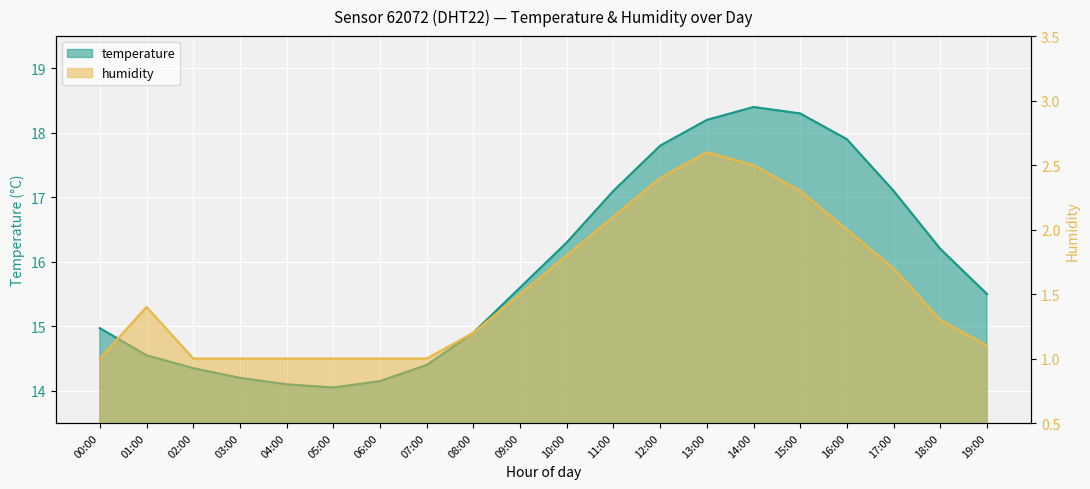

What is the approximate value of temperature at 05:00?

14.1